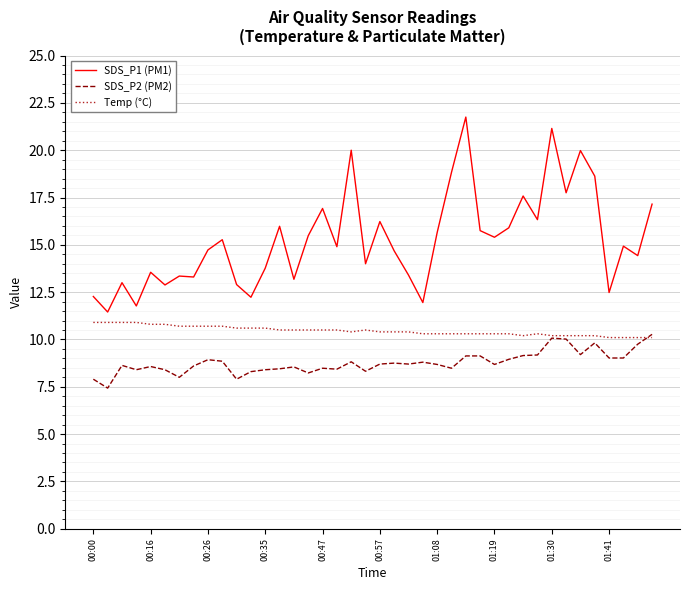

List the series in order of their overall mean, lowest first.

SDS_P2 (PM2), Temp (°C), SDS_P1 (PM1)